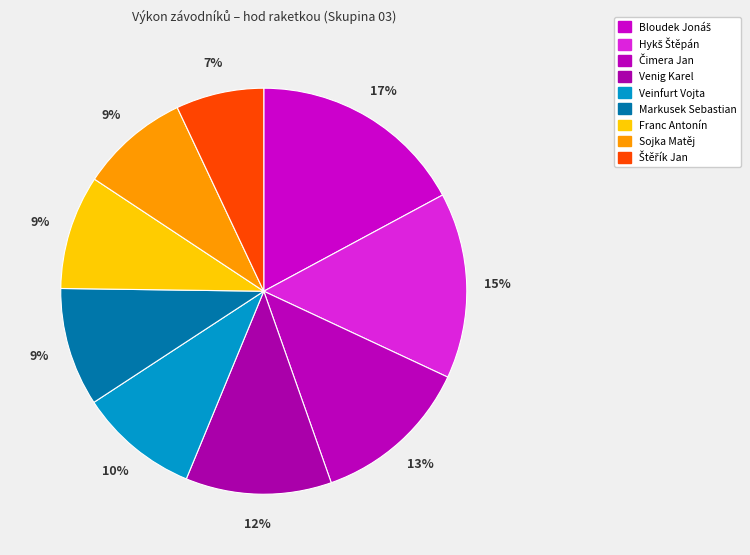

True or false: Markusek Sebastian accounts for 9% of the total.

True